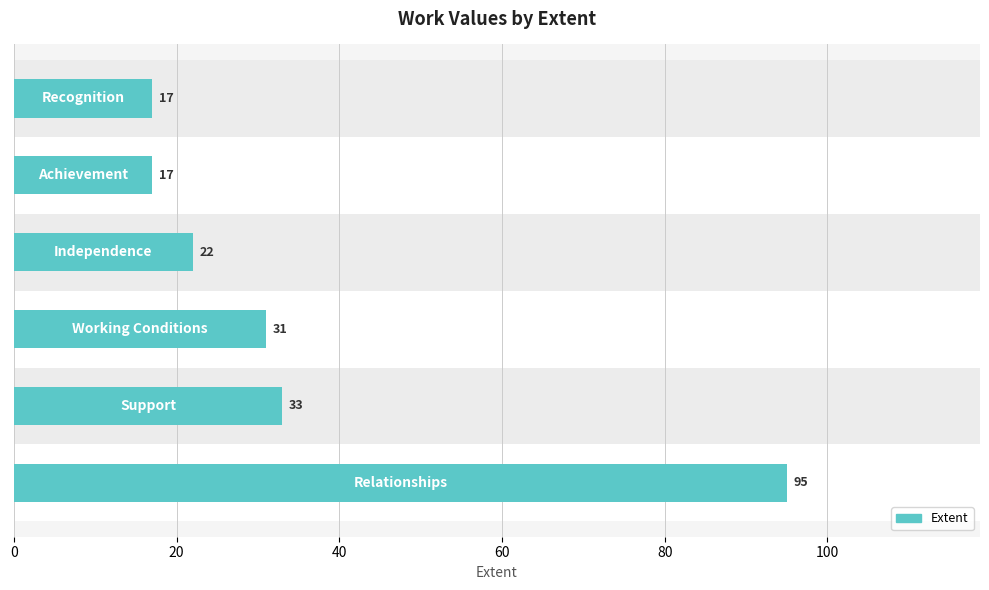

Reading left to right, list all the values displayed in this chart.

0=95	20=33	40=31	60=22	80=17	100=17